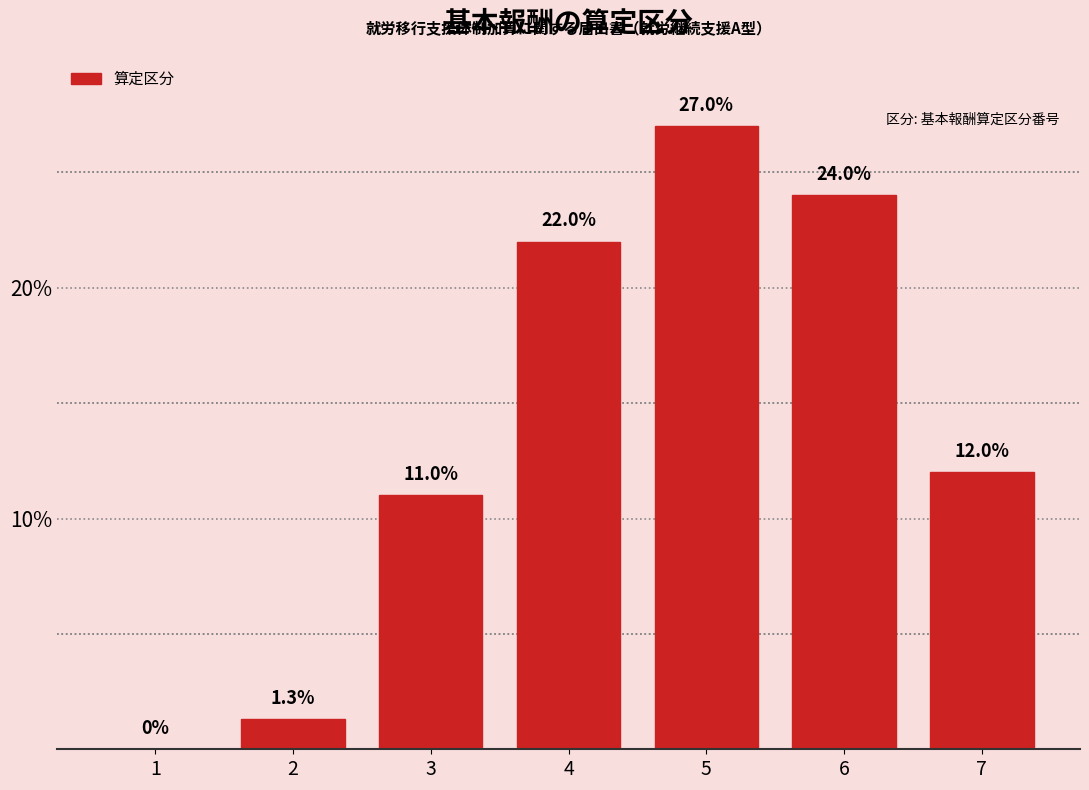

Reading left to right, what are all the values shown in this chart?

1=0.0	2=1.3	3=11.0	4=22.0	5=27.0	6=24.0	7=12.0